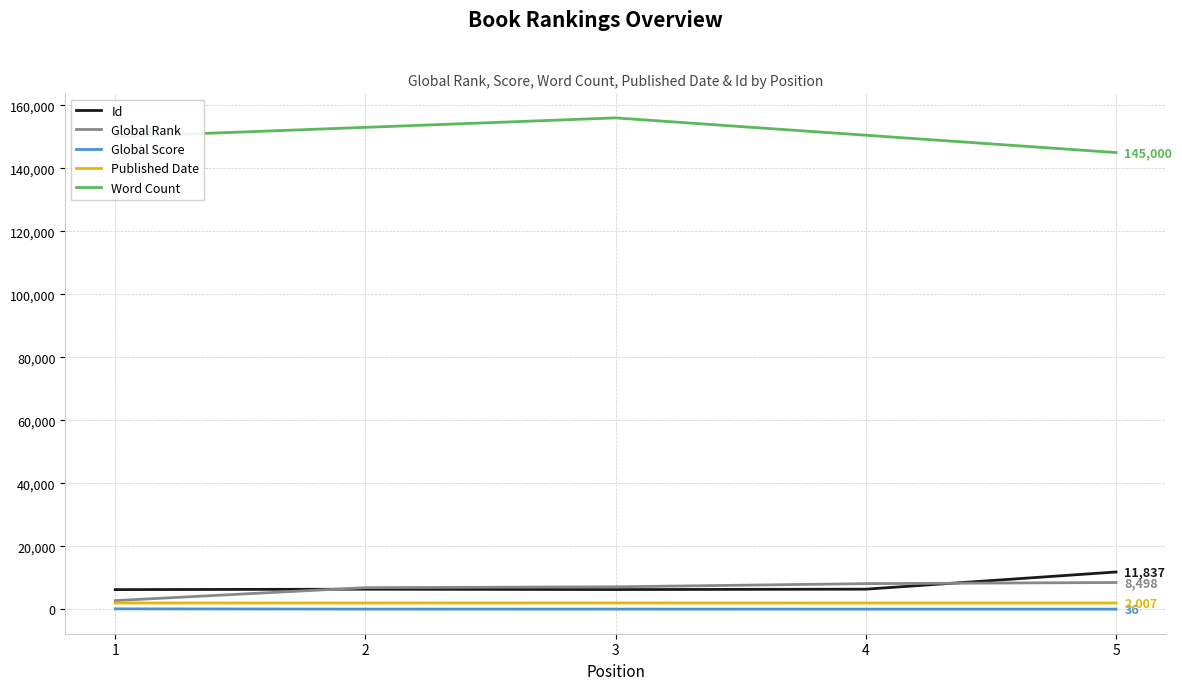

List the labels in order of Global Score value, largest first.

1, 2, 3, 4, 5